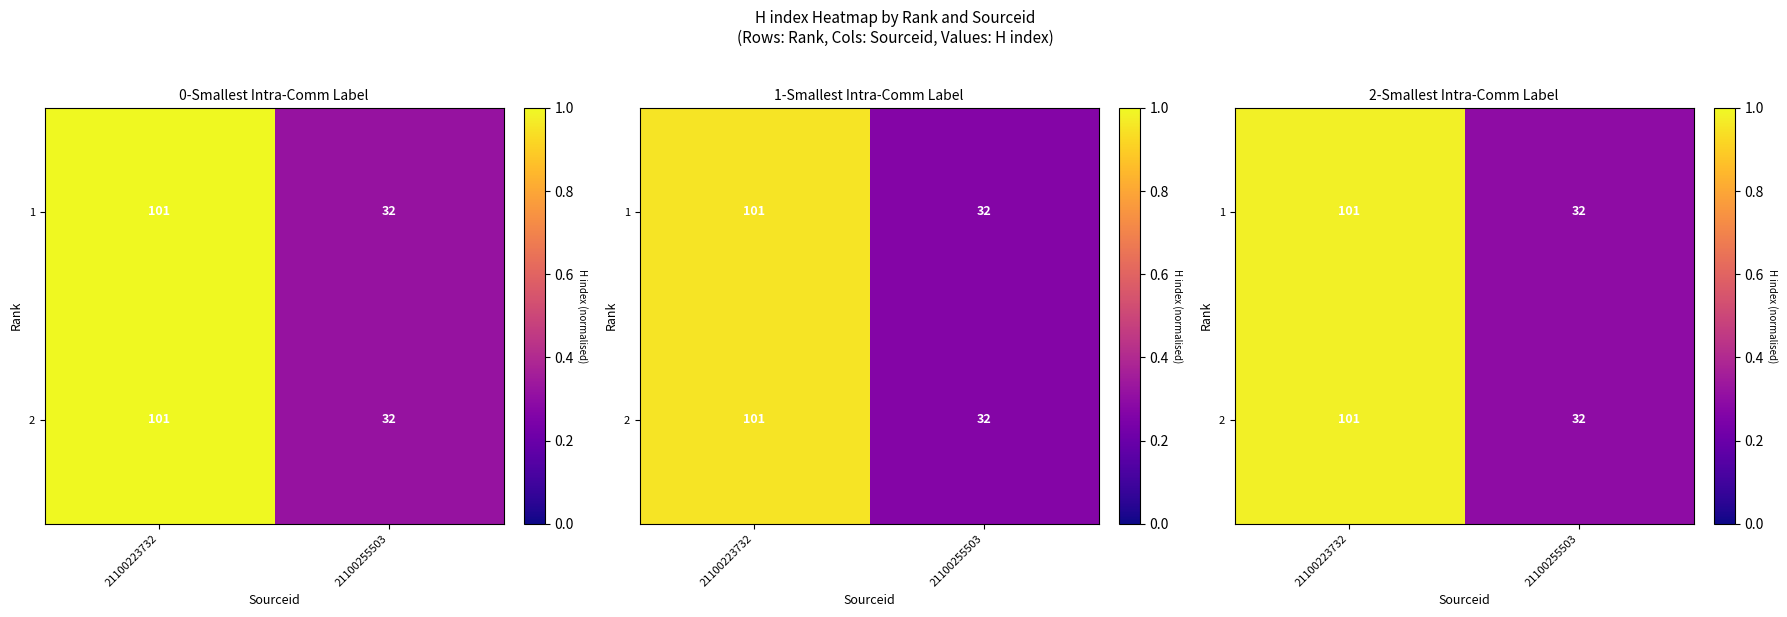

What is the highest value of the 2 series?

1.0